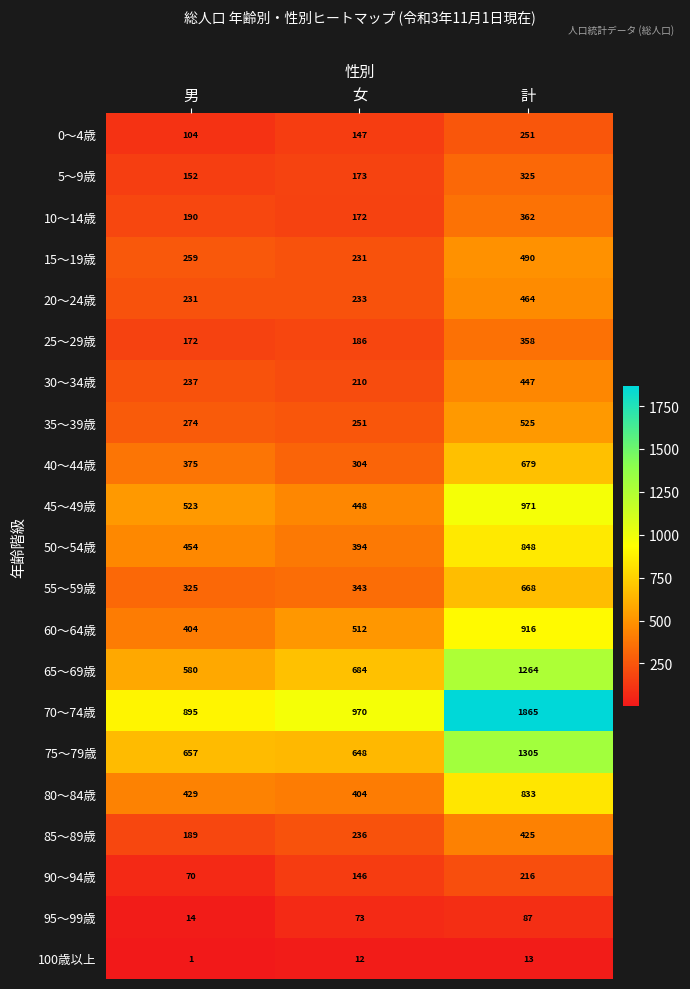

Where is 15～19歳 nearest to the value 360?

男